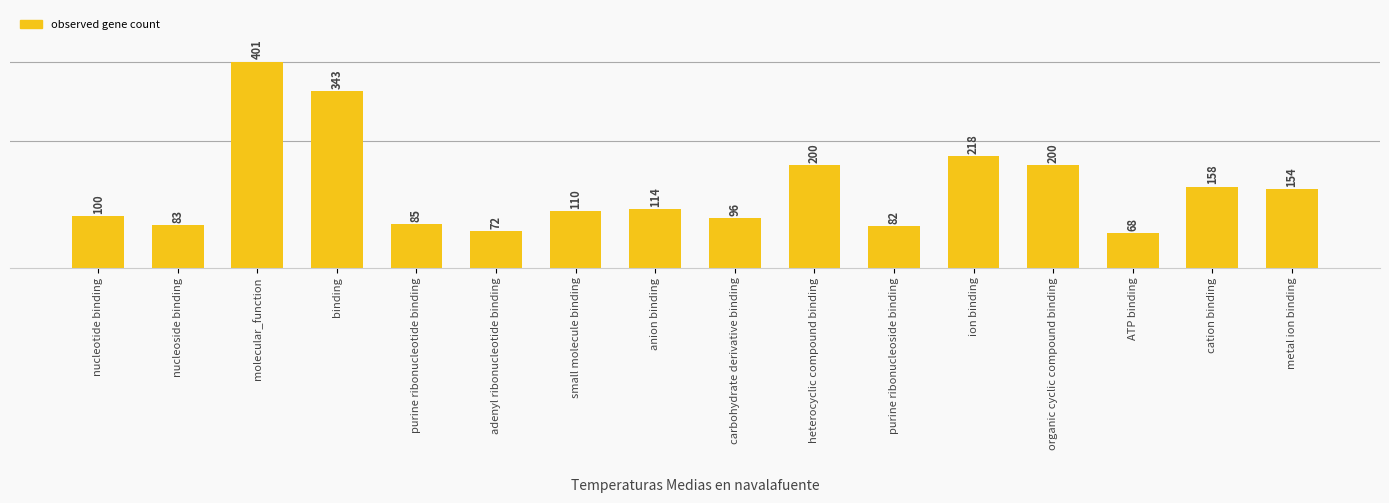

At which label does the data first exceed 114?

molecular_function